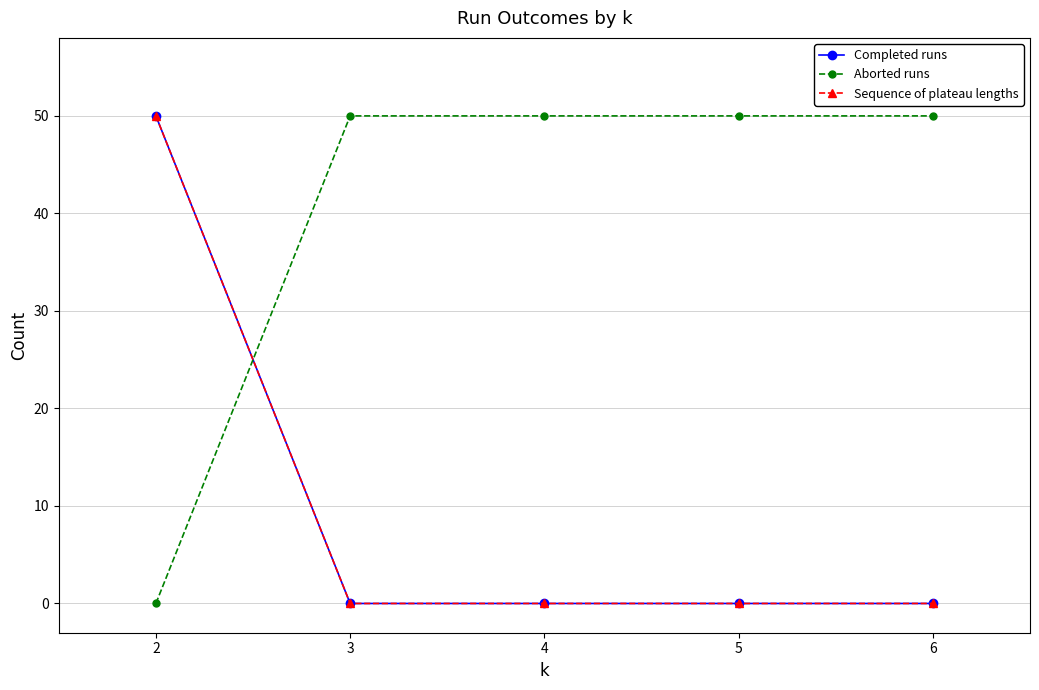

Is this an area chart (filled region under the line)?

No